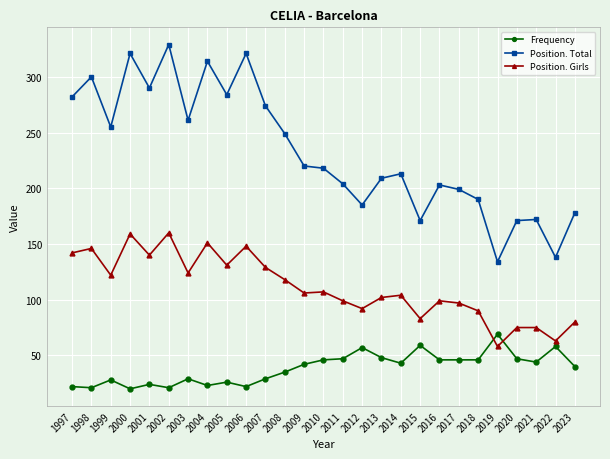

Which series has the widest spread of values?

Position. Total